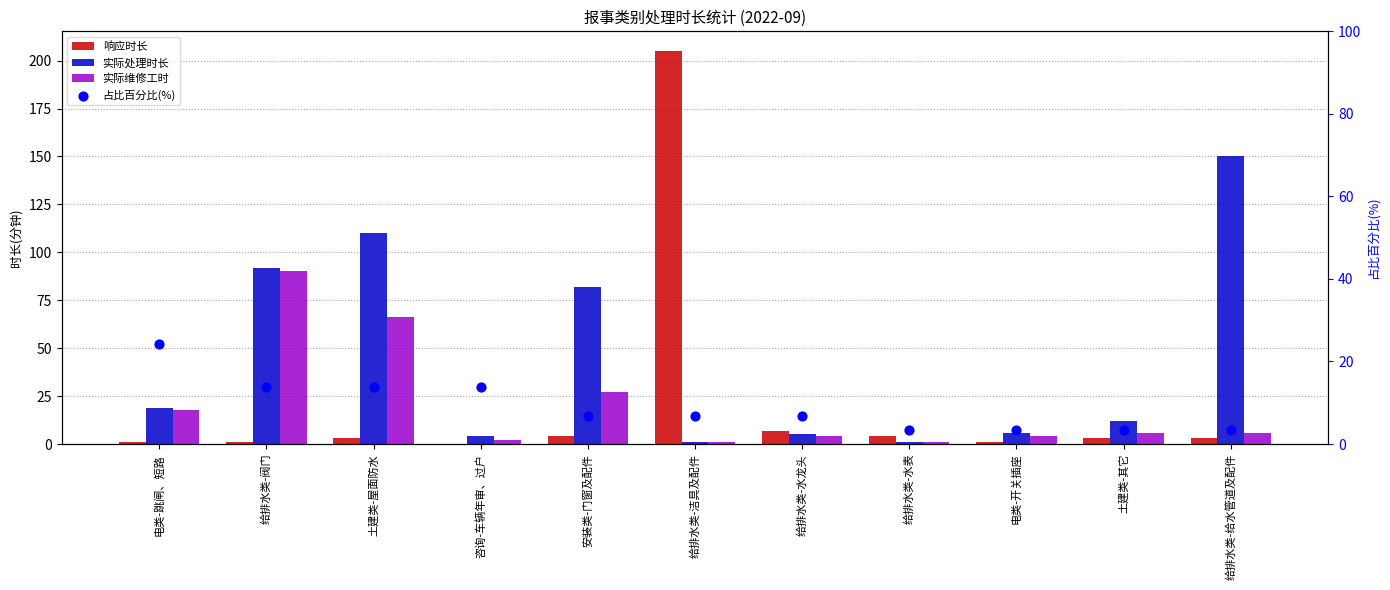

Is the value of 响应时长 at 给排水类-阀门 greater than the value of 实际处理时长 at 土建类-其它?

No